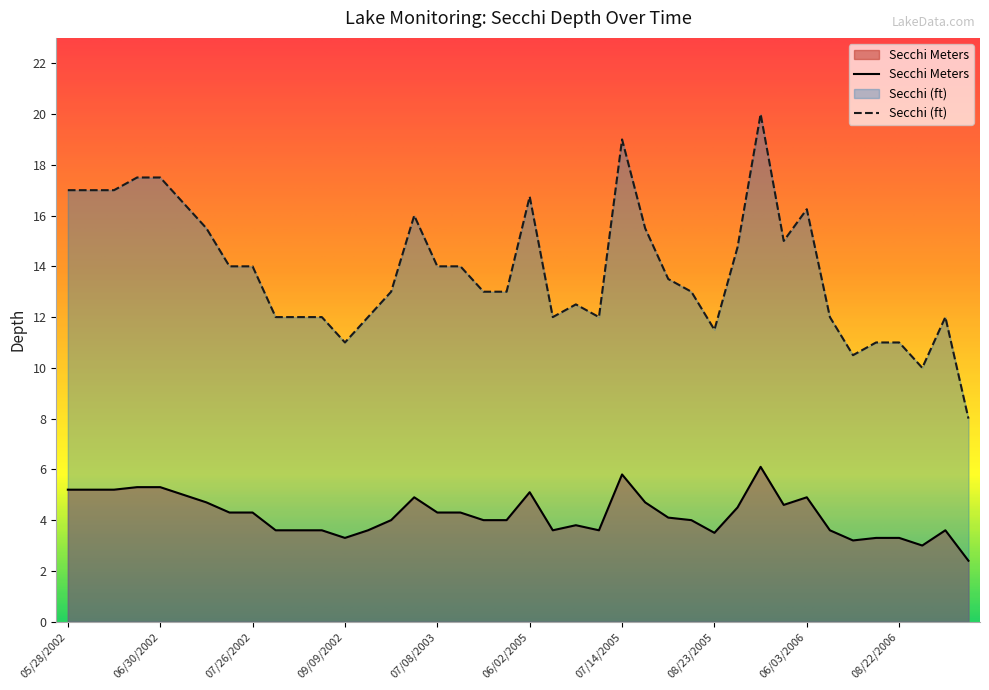

At which category does the chart reach its peak across all series?

10/11/2005